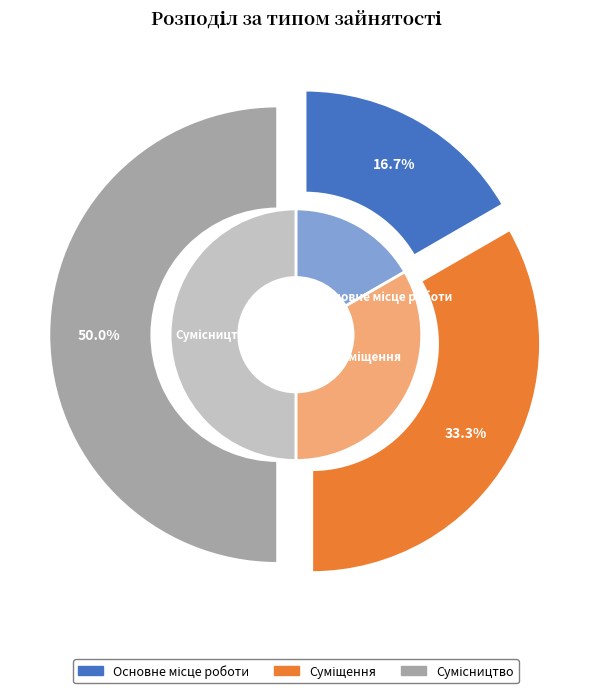

Approximately how many times larger is the value at Сумісництво compared to Основне місце роботи?

3.0